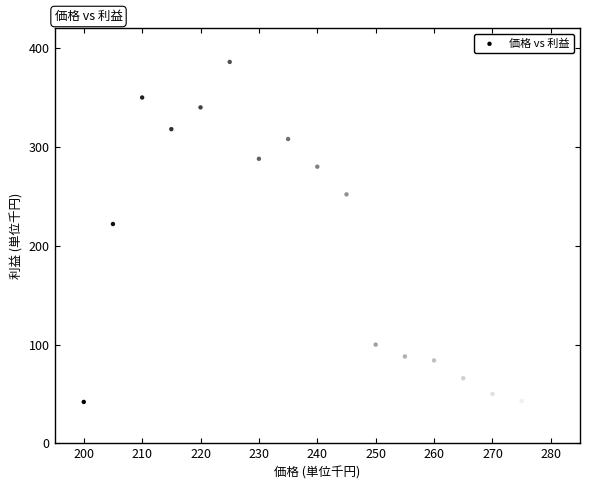

What Y value in the scatter plot is closest to 200?

222